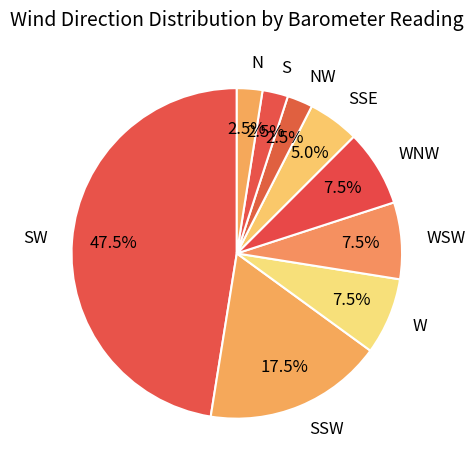

How much of the chart is everything except WSW?

92.5%